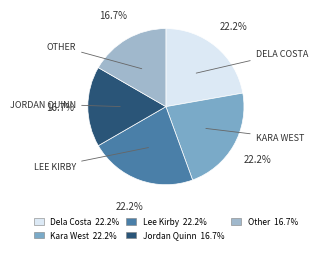

Is it true that Other is 32% of the pie?

False